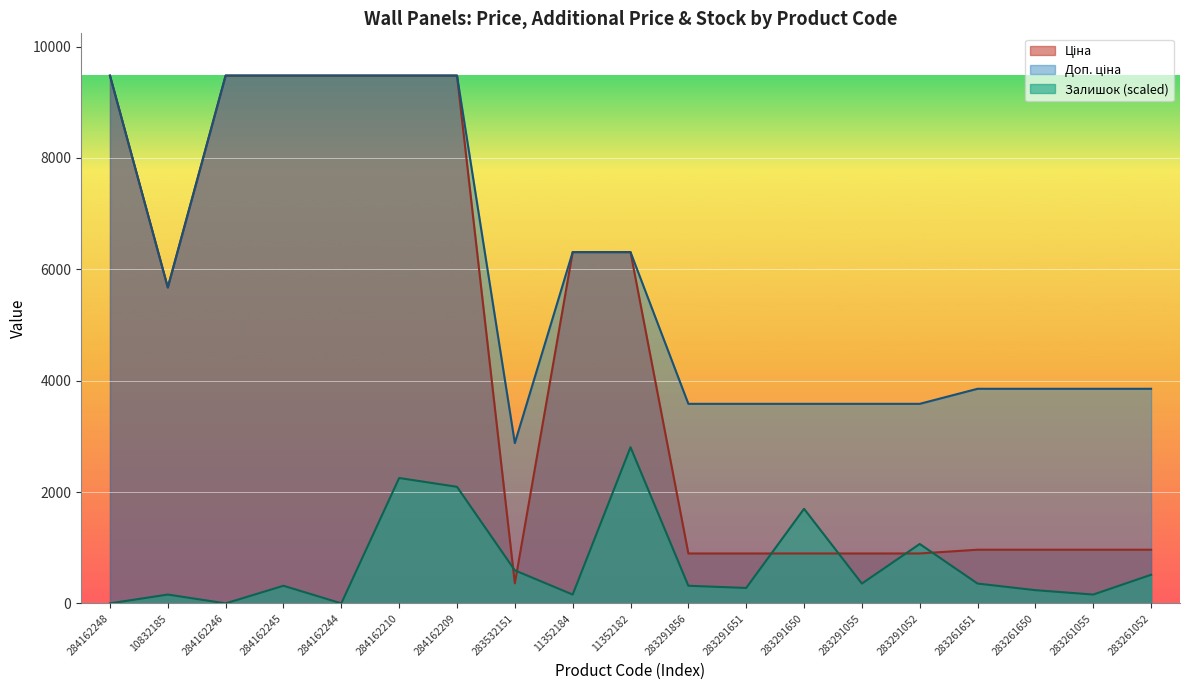

Rank the series by their average value, from lowest to highest.

Залишок, Ціна, Доп. ціна